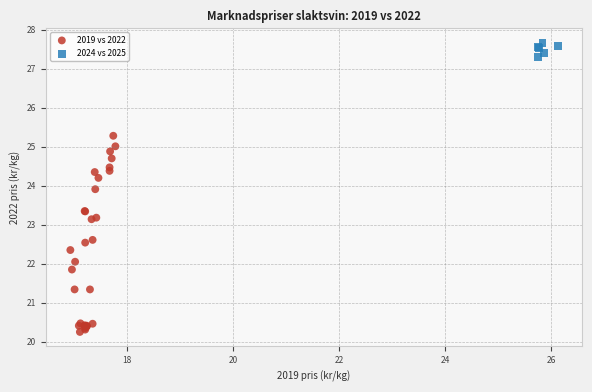

Which series has the largest Y range (max minus min)?

2019 vs 2022